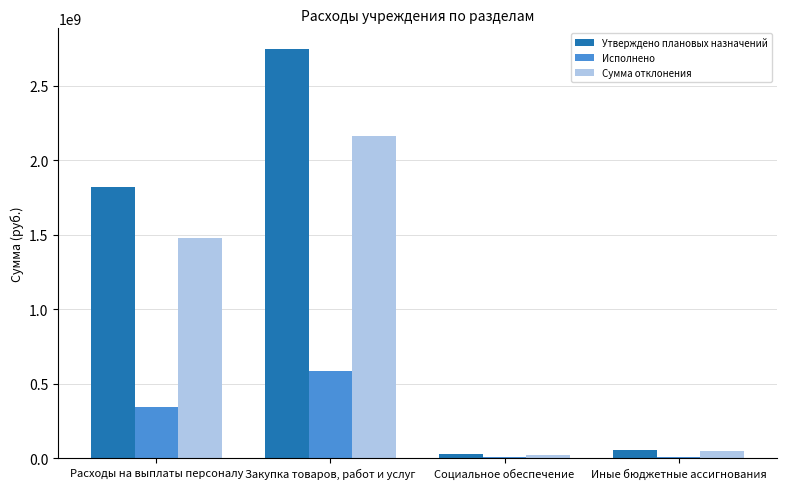

Which series has the largest range (max minus min)?

Утверждено плановых назначений